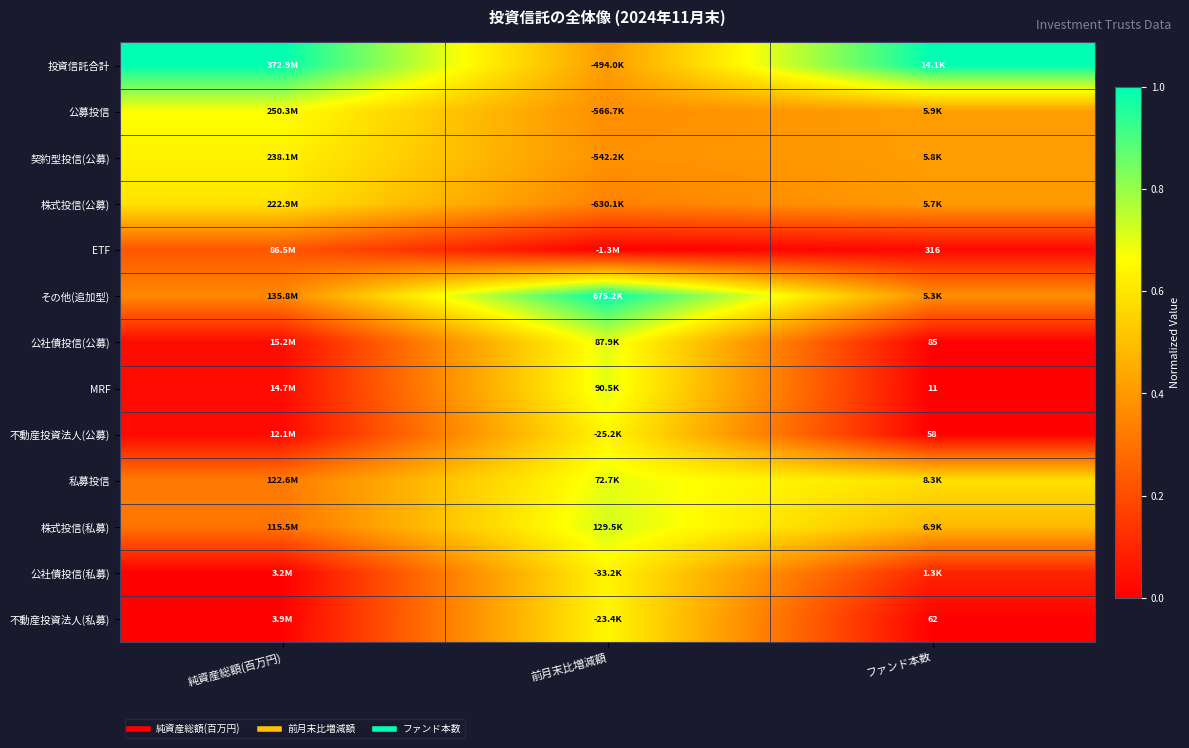

The value of 公募投信 at ファンド本数 is 0.2. True or false?

False